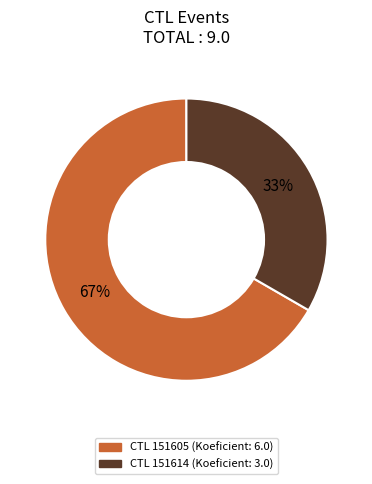

To the nearest percent, what is the average slice percentage?

50%